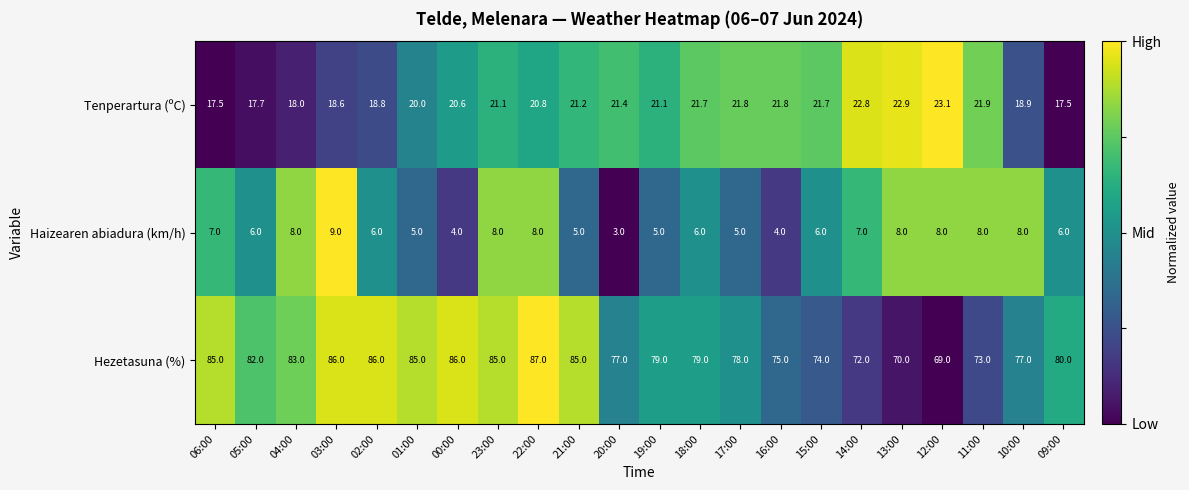

Rank the series by their average value, from highest to lowest.

Hezetasuna (%), Tenperartura (ºC), Haizearen abiadura (km/h)